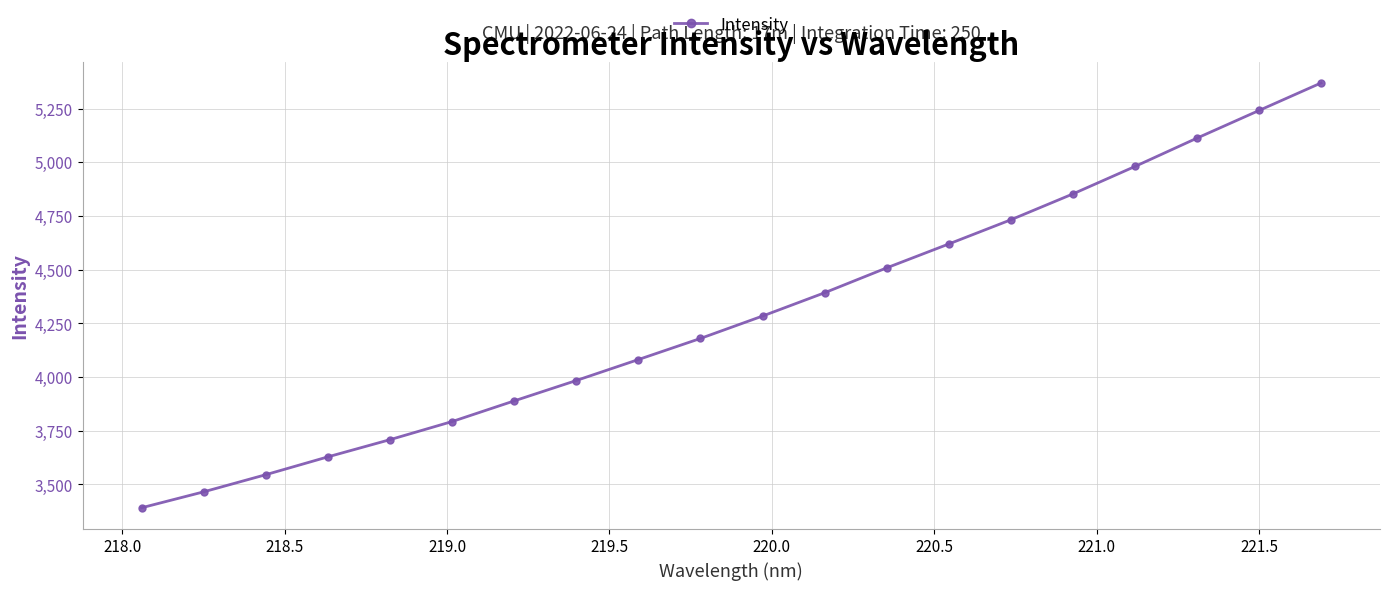

How many data points are less than 4283?

10